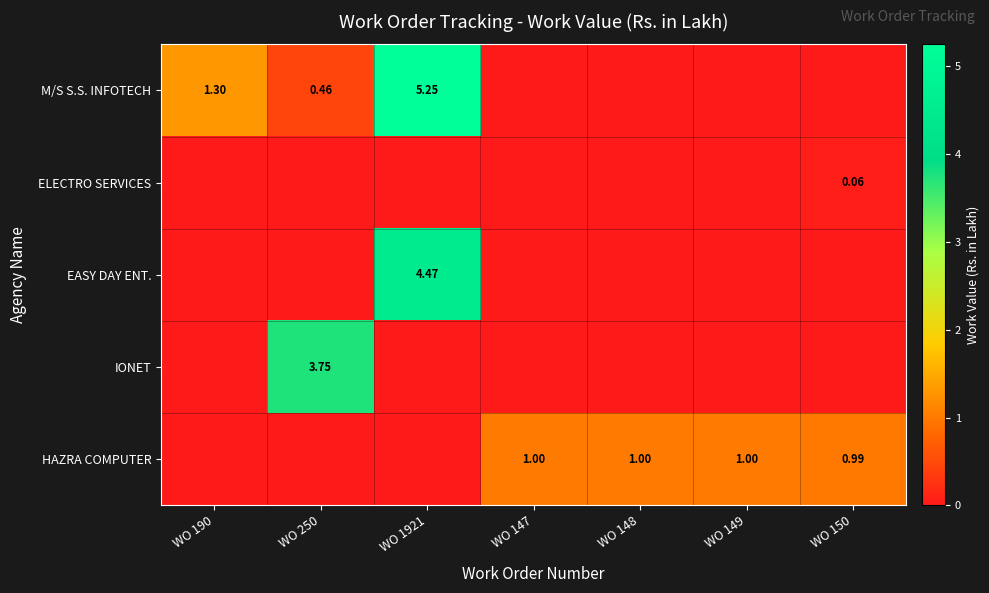

What is the spread (max minus min) of values at WO 190?

1.3